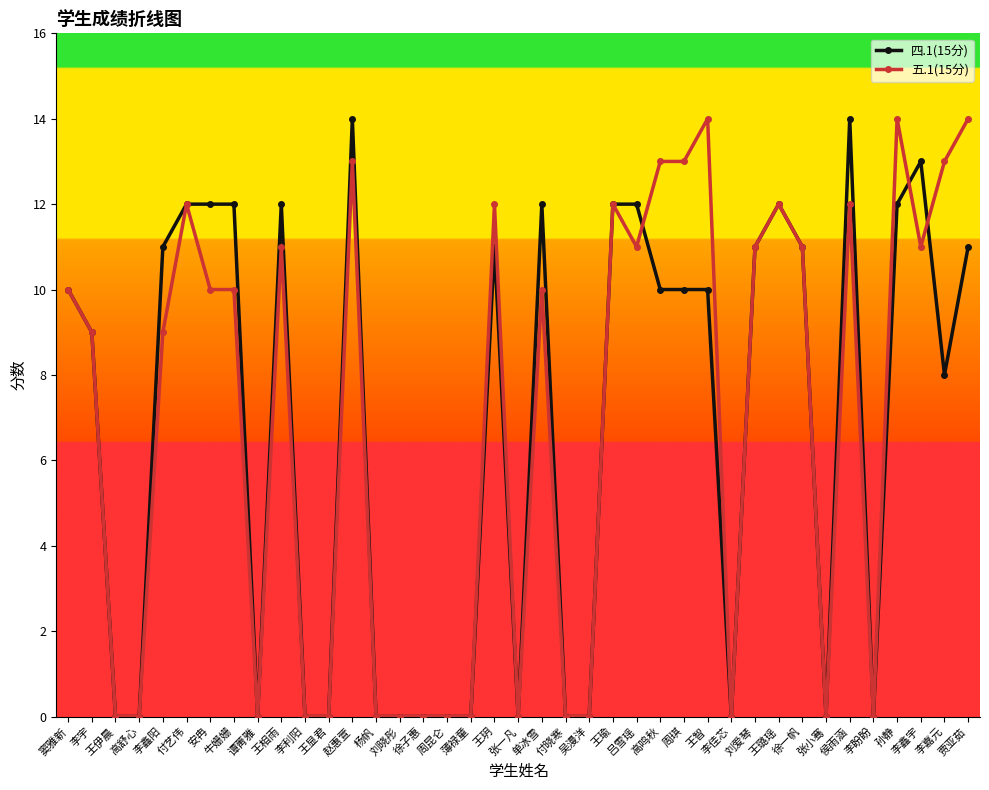

At which category does 五.1(15分) reach its first local peak?

付艺伟